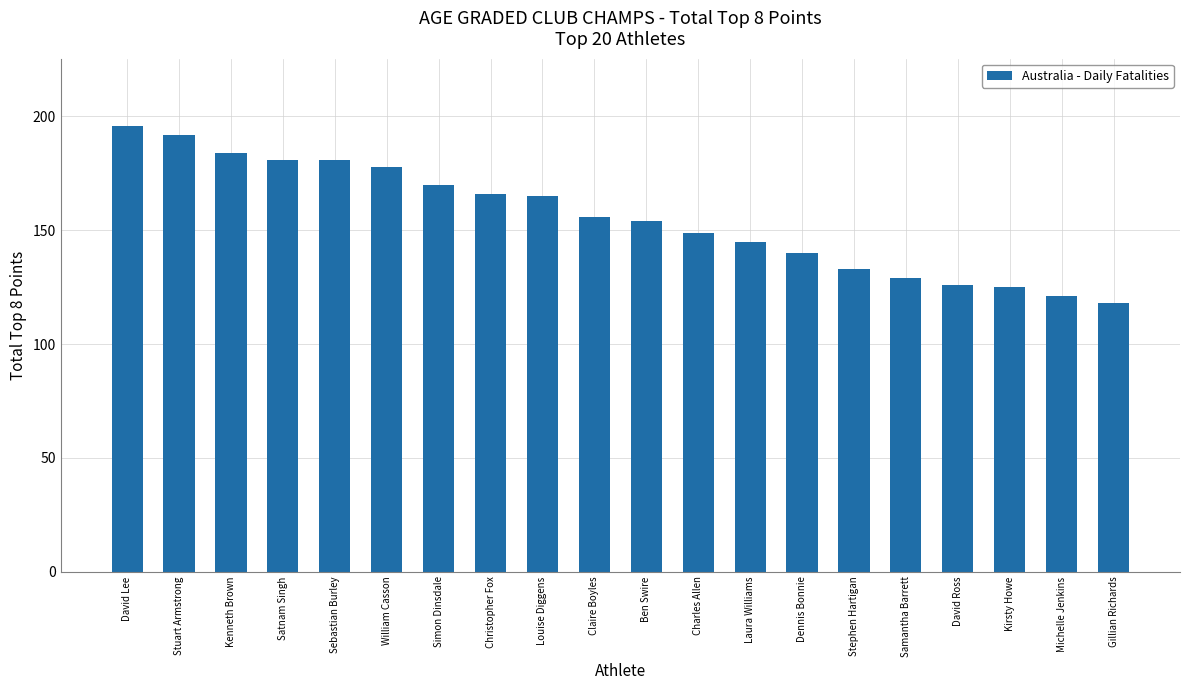

Reading left to right, transcribe all the data shown in this chart.

David Lee=196	Stuart Armstrong=192	Kenneth Brown=184	Satnam Singh=181	Sebastian Burley=181	William Casson=178	Simon Dinsdale=170	Christopher Fox=166	Louise Diggens=165	Claire Boyles=156	Ben Swire=154	Charles Allen=149	Laura Williams=145	Dennis Bonnie=140	Stephen Hartigan=133	Samantha Barrett=129	David Ross=126	Kirsty Howe=125	Michelle Jenkins=121	Gillian Richards=118